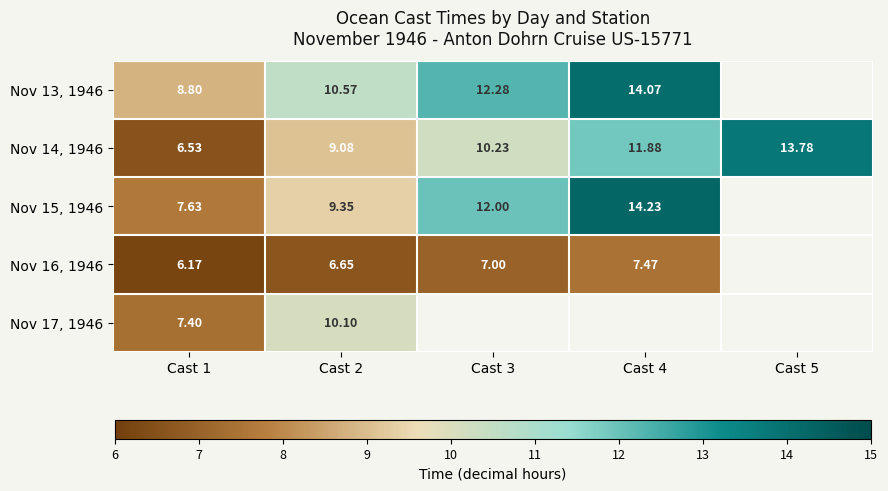

Is the value of Nov 14, 1946 at Cast 3 greater than the value of Nov 17, 1946 at Cast 1?

Yes